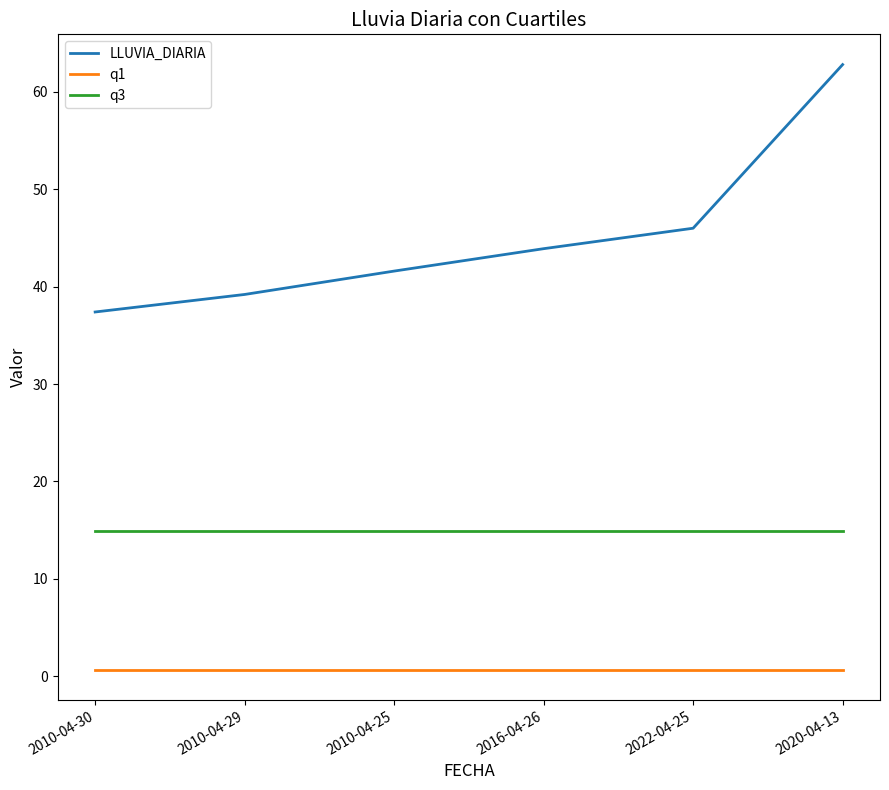

Between 2022-04-25 and 2020-04-13, which series saw the biggest shift?

LLUVIA_DIARIA